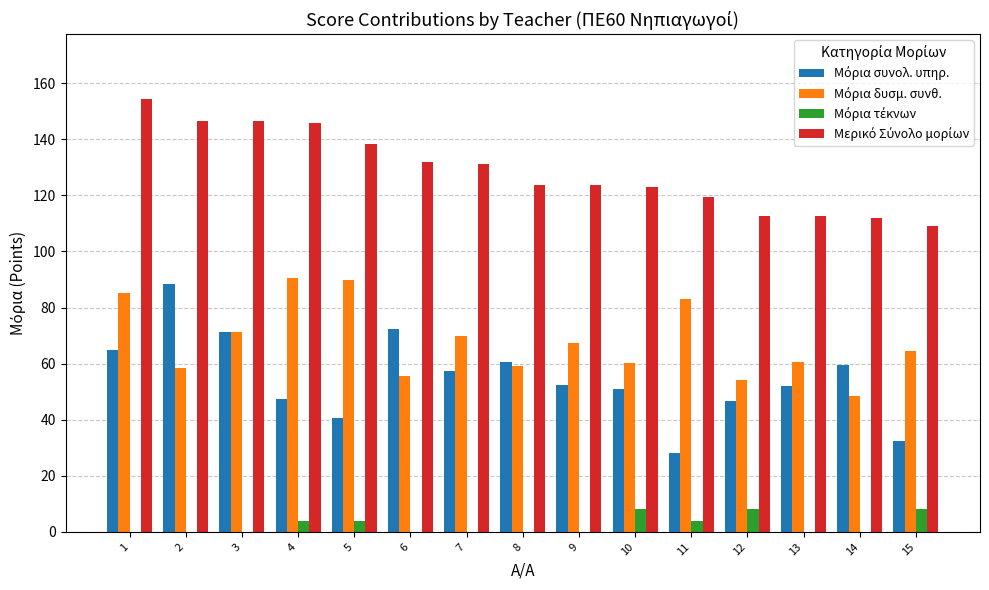

What is the total value across all series at 11?

234.5